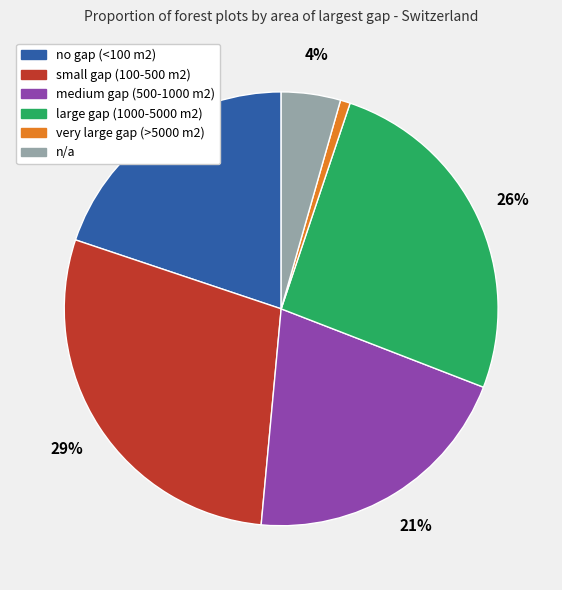

Does no gap (<100 m2) account for over 50% of the chart?

No